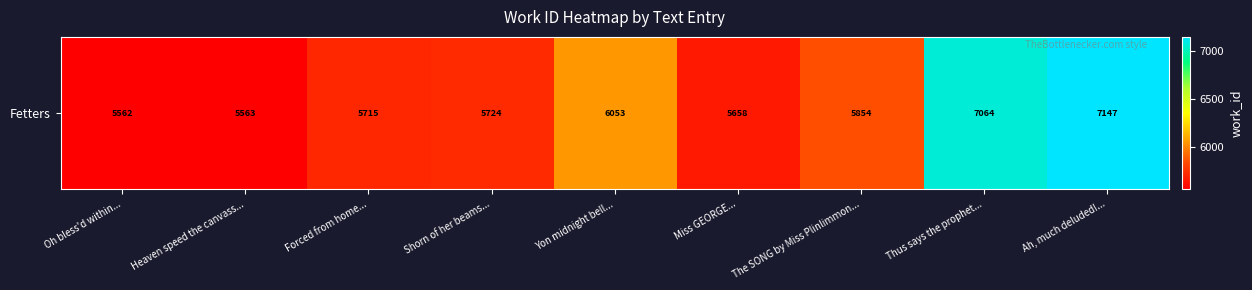

Rank the categories by value from highest to lowest.

Ah, much deluded!..., Thus says the prophet..., Yon midnight bell..., The SONG by Miss Plinlimmon..., Shorn of her beams..., Forced from home..., Miss GEORGE..., Heaven speed the canvass..., Oh bless'd within...